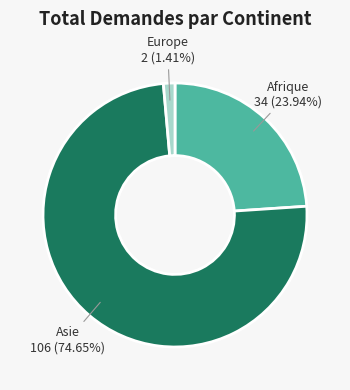

Is there any slice that represents more than half of the pie?

Yes